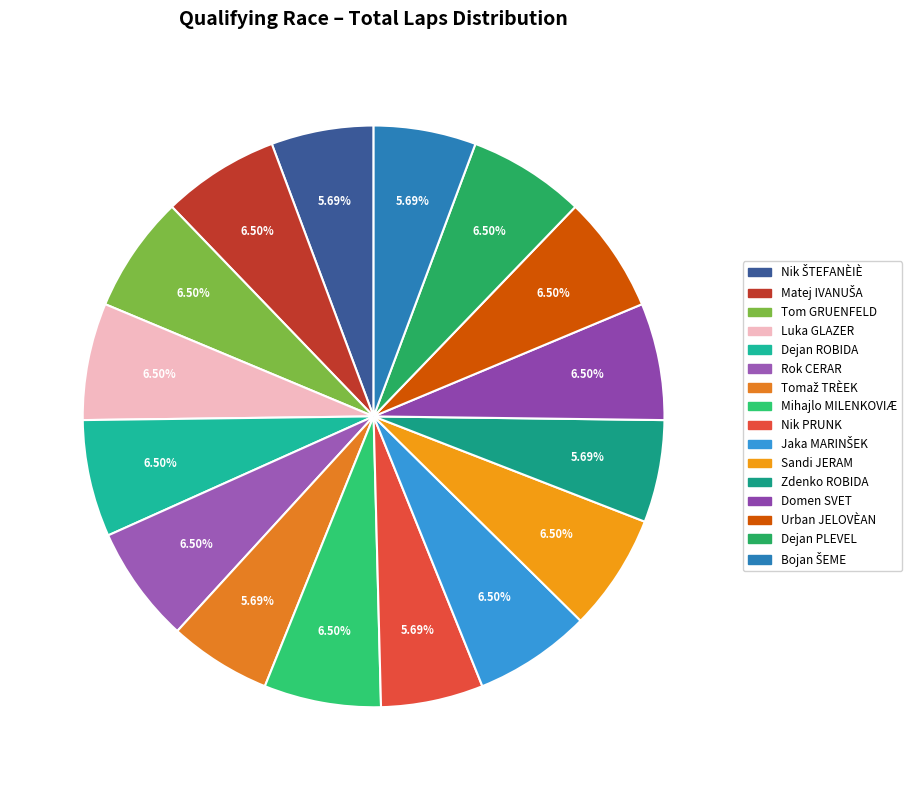

What is the smallest slice in the pie chart?

Nik ŠTEFANÈIÈ